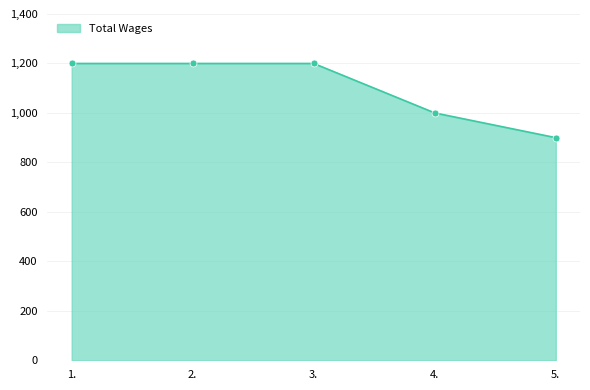

Approximately how many times larger is the value at 1. compared to 2.?

1.0